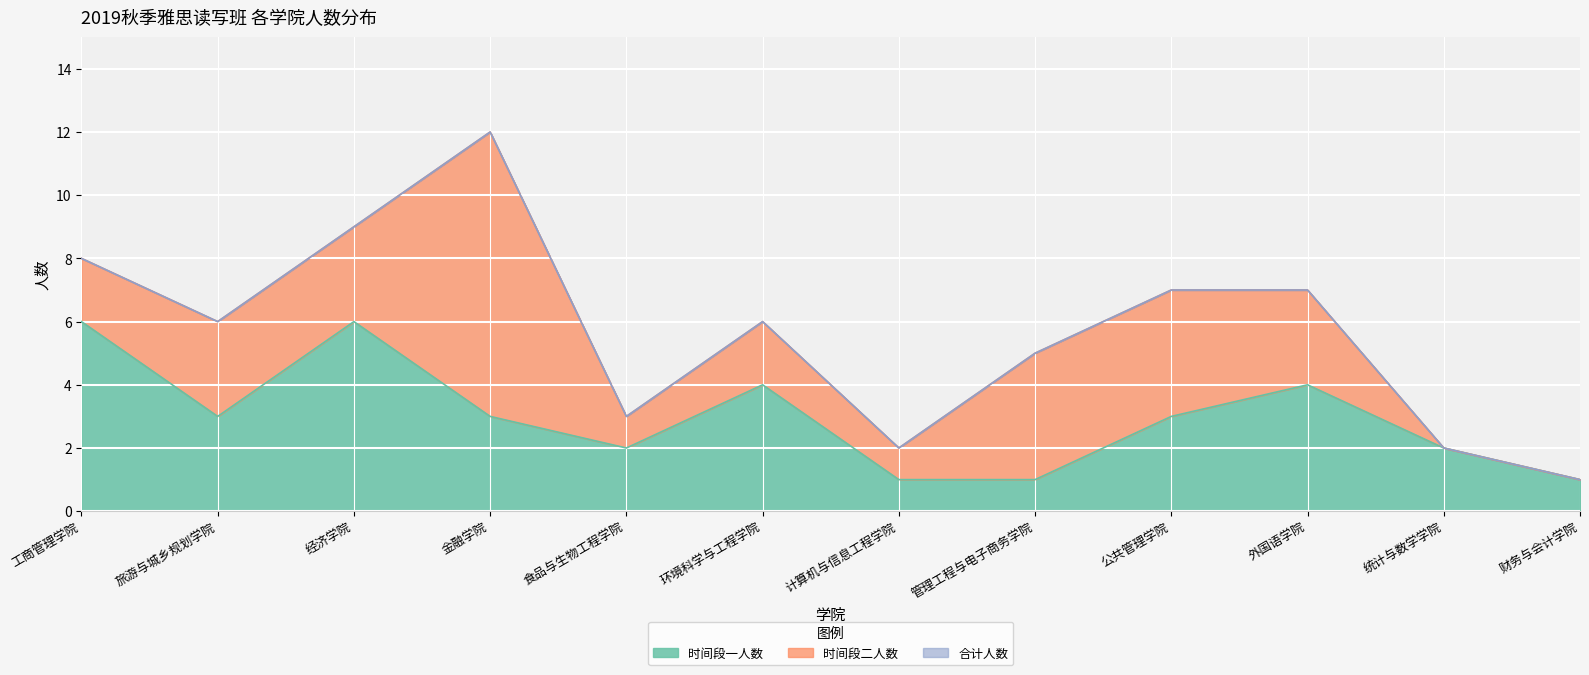

What is the total value across all series at 财务与会计学院?

1